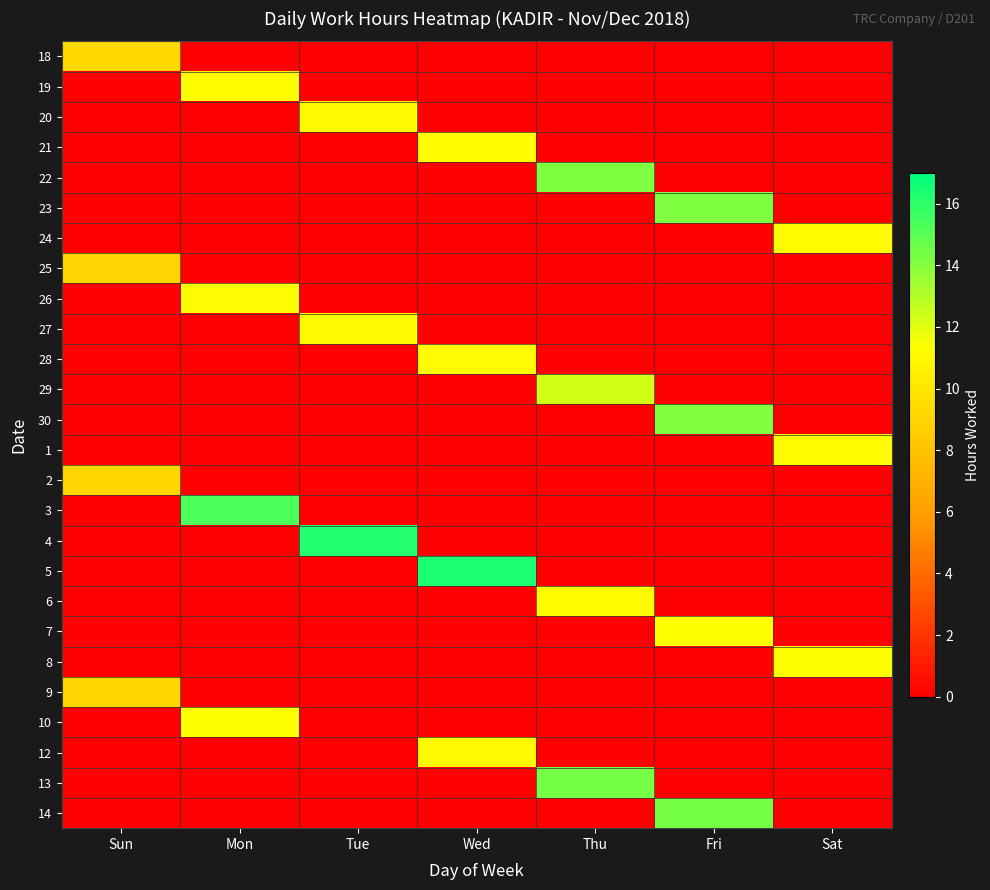

What is the total value across all series at Tue?

38.3